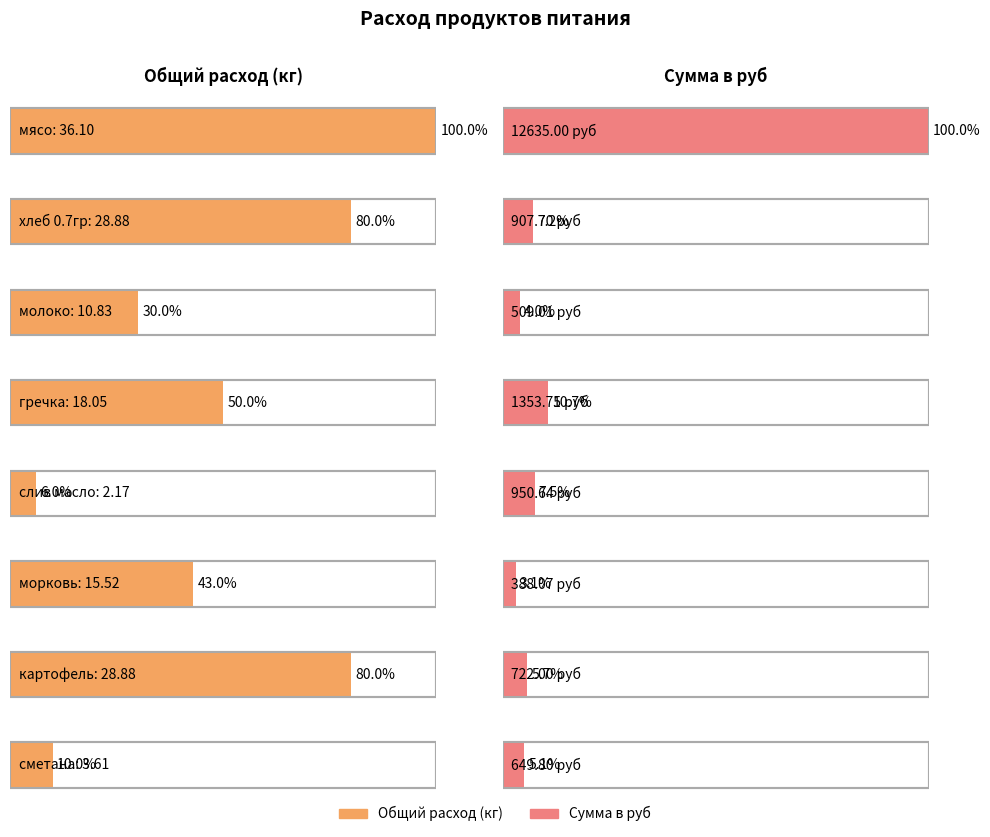

List the series in order of their peak value, highest first.

Сумма в руб, Общий расход продуктов